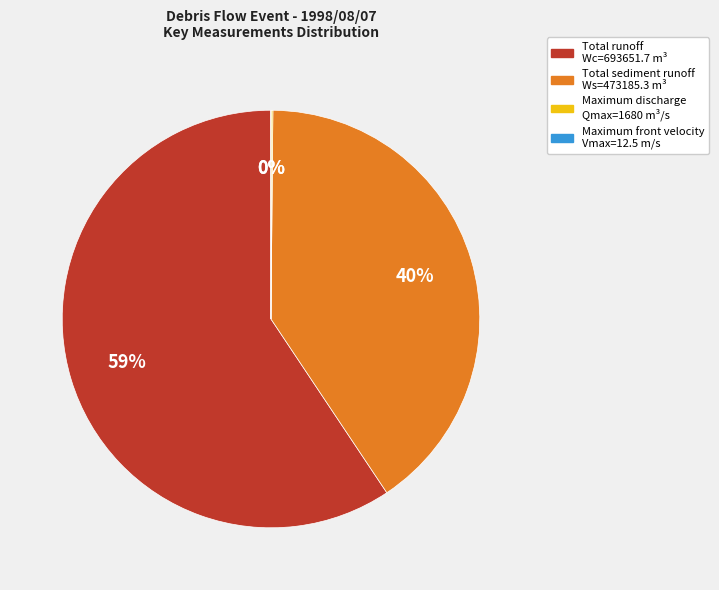

To the nearest percent, what is the average slice percentage?

25%